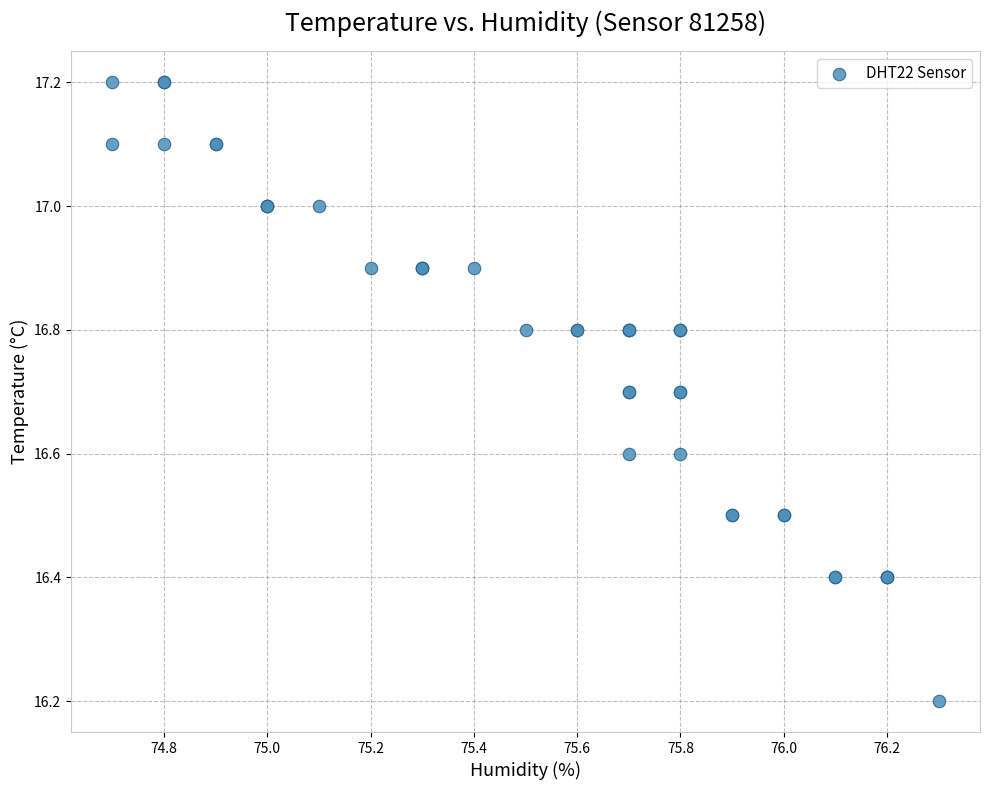

What Y value in the scatter plot is closest to 16?

16.2